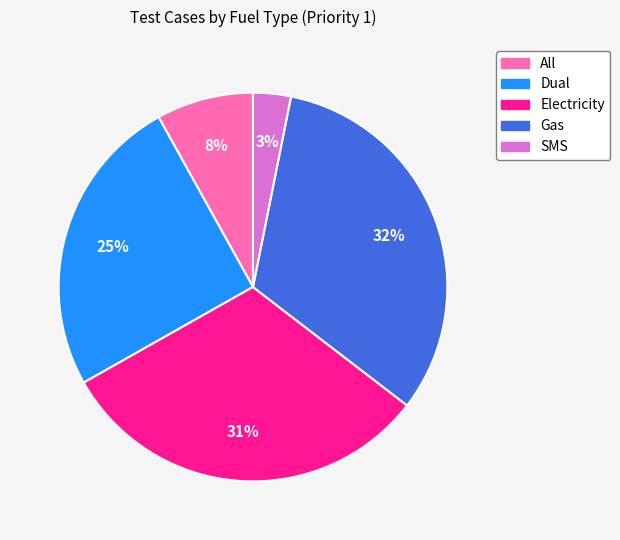

Rank the categories by value from lowest to highest.

SMS, All, Dual, Electricity, Gas